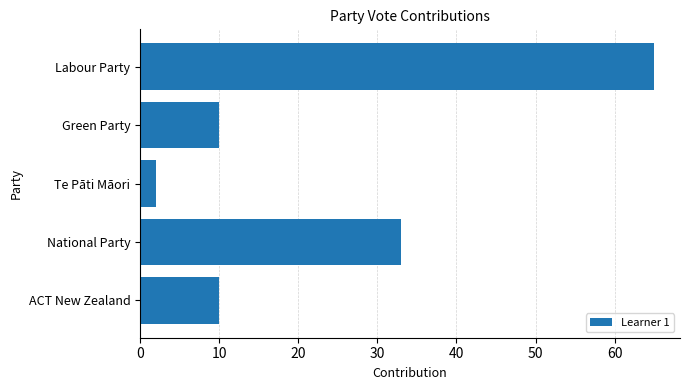

The value at Labour Party is 65. True or false?

True